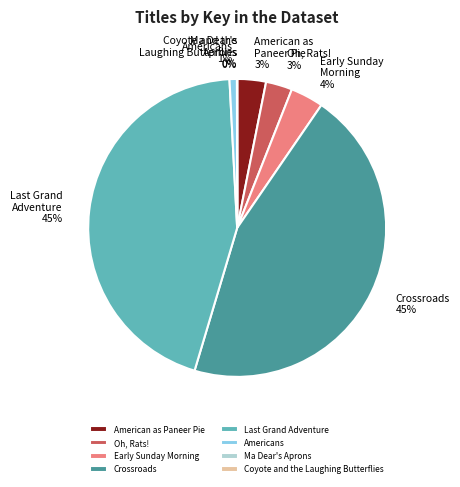

True or false: Early Sunday Morning accounts for 4% of the total.

True